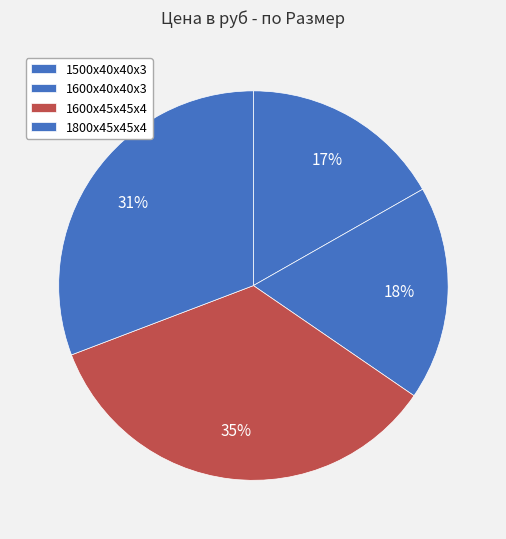

Combined, what portion of the pie is 1800х45х45х4 and 1600х40х40х3?

48.6%